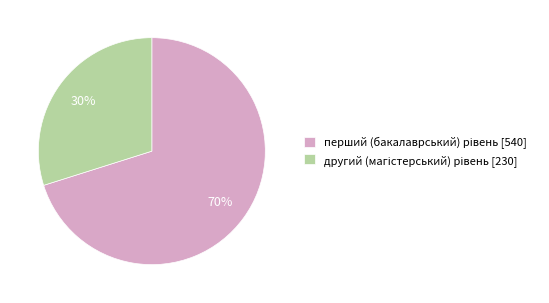

To the nearest percent, what is the average slice percentage?

50%